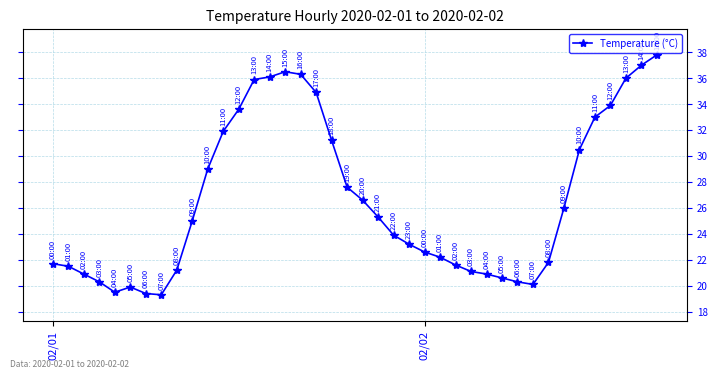

How many data points does each series have?

40